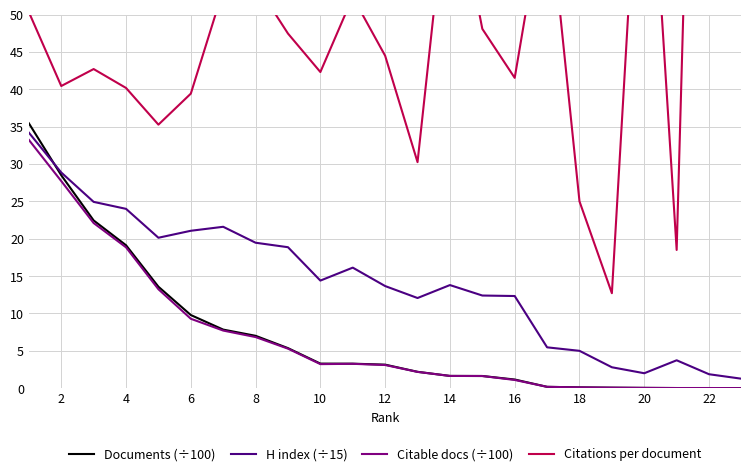

How many categories are shown in the chart?

23